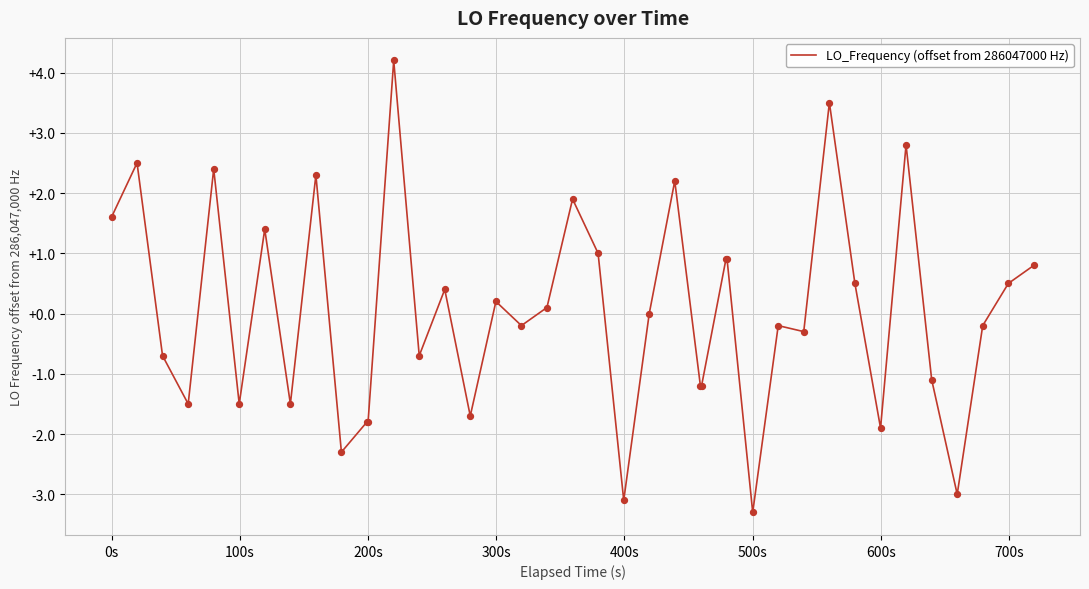

What is the minimum value shown in the chart?

-3.3